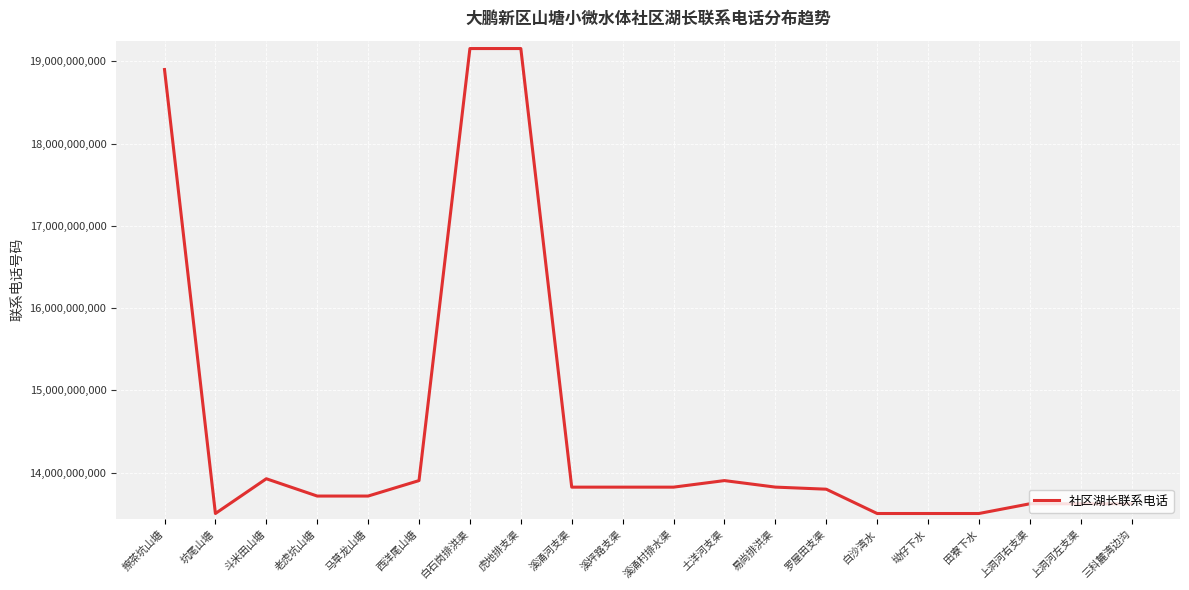

What is the greatest value displayed?

19154900886